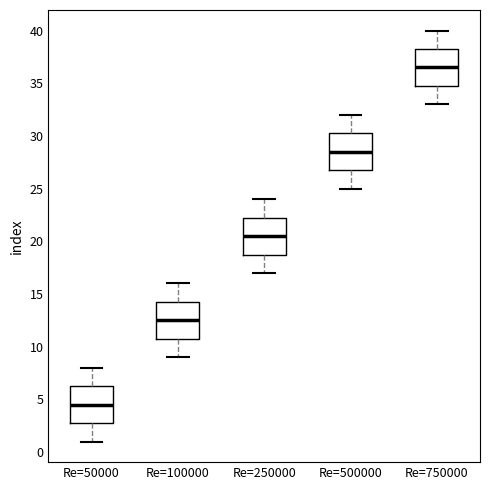

Reading left to right, transcribe this box plot: for each box, give where its median line is, the range the box spans, and where its two whiskers end, as read against the y-axis. The values are not printed on the chart, so give them approximately, as read against the axis.

Re=50000: median 4.5, box 3.0 to 6.5, whiskers 1.0 to 8.0
Re=100000: median 12.5, box 11.0 to 14.5, whiskers 9.0 to 16.0
Re=250000: median 20.5, box 19.0 to 22.5, whiskers 17.0 to 24.0
Re=500000: median 28.5, box 27.0 to 30.5, whiskers 25.0 to 32.0
Re=750000: median 36.5, box 35.0 to 38.5, whiskers 33.0 to 40.0